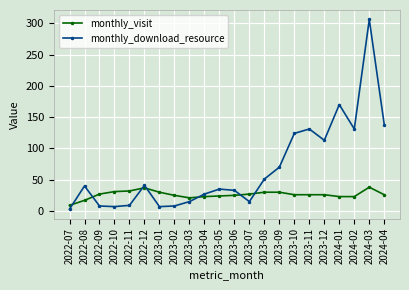

What is the lowest value of the monthly_visit series?

9